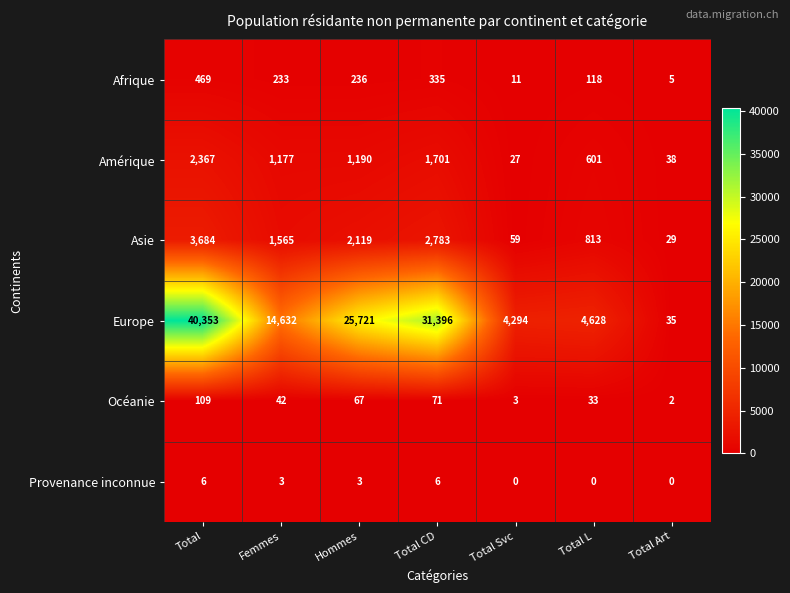

True or false: Asie has a value of 21 at Total Svc.

False